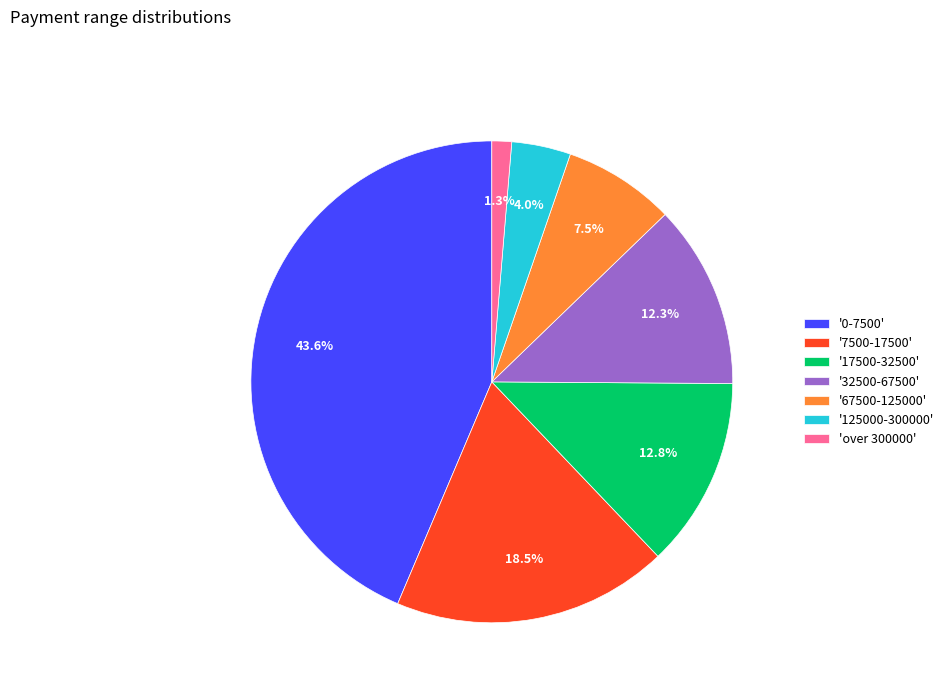

Combined, do '125000-300000' and 'over 300000' account for over 50%?

No